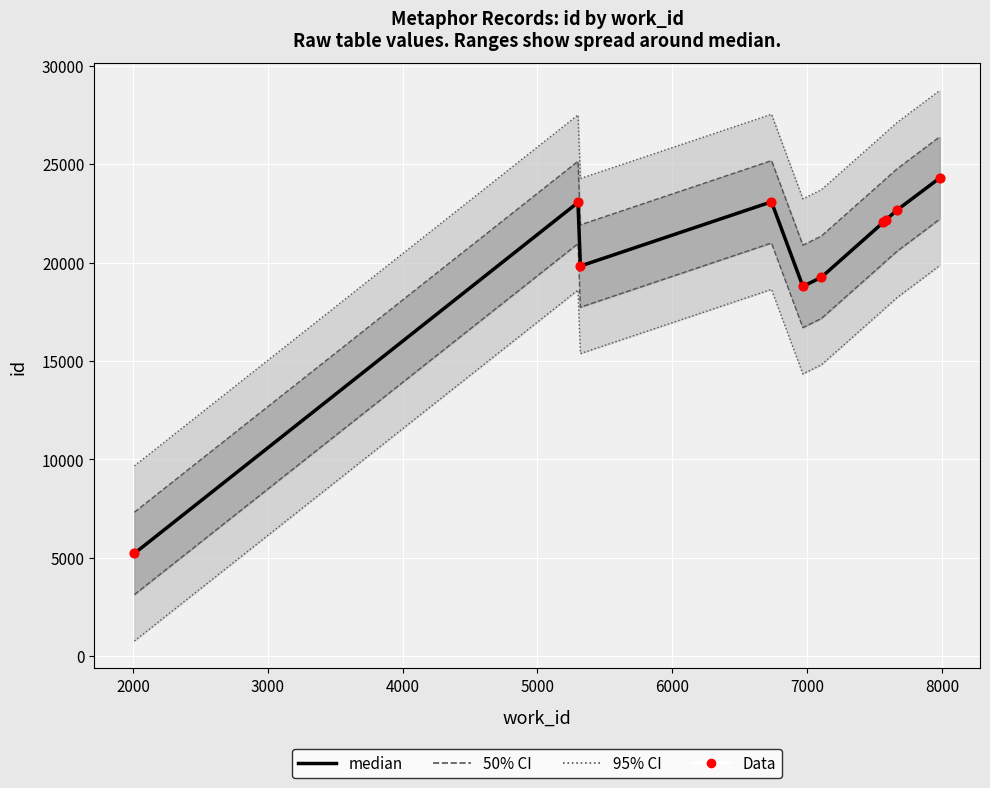

Which series has the largest total across all categories?

median